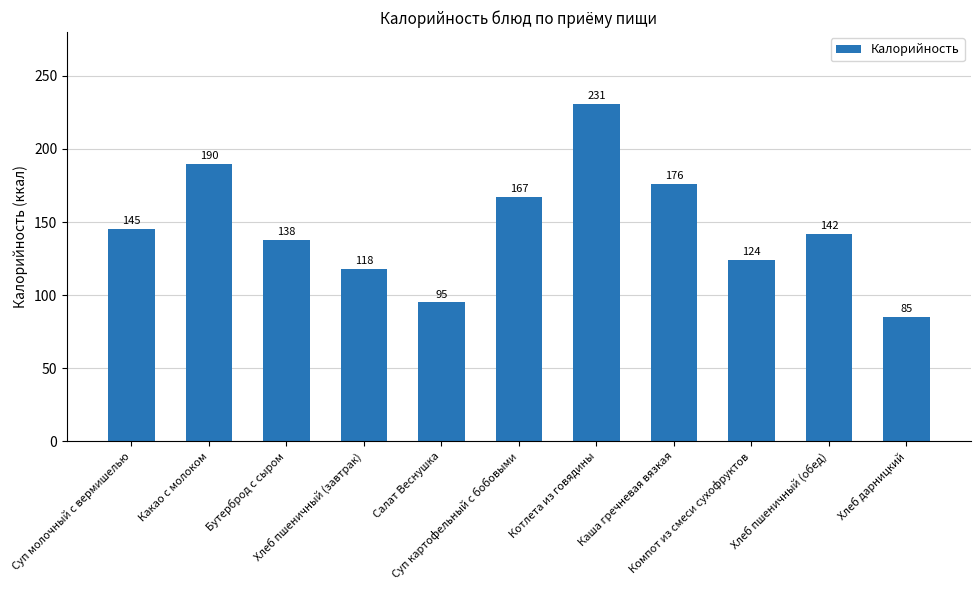

What is the label of the 8th bar from the right?

Хлеб пшеничный (завтрак)